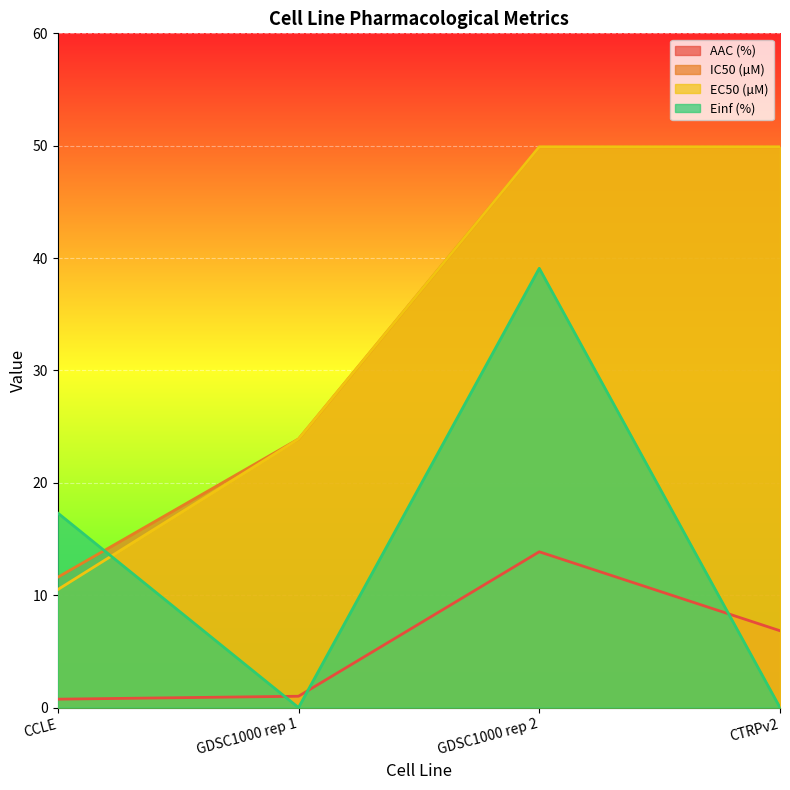

How many lines are shown in the chart?

4